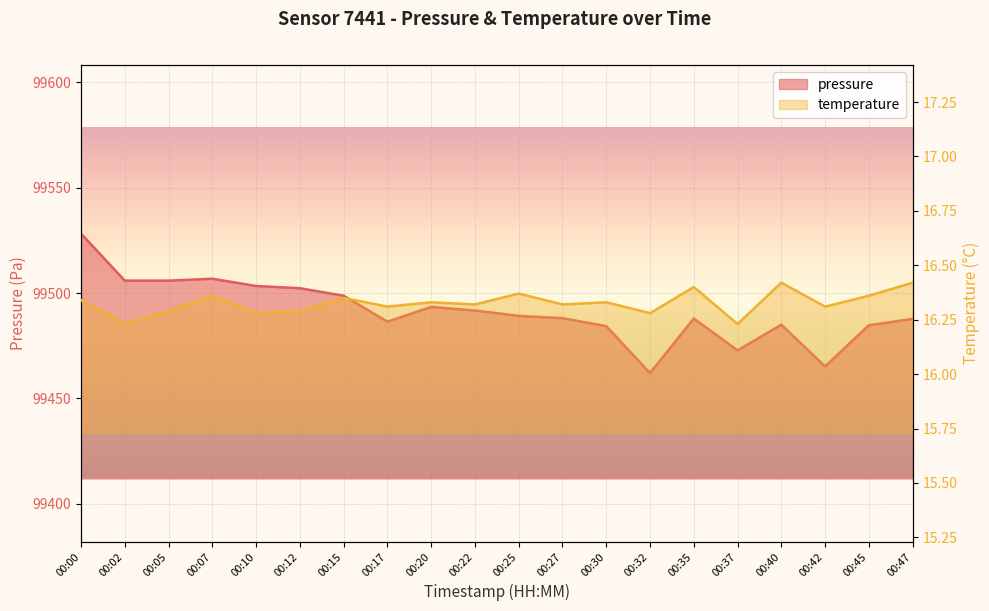

The value of temperature at 00:17 is 4.1. True or false?

False